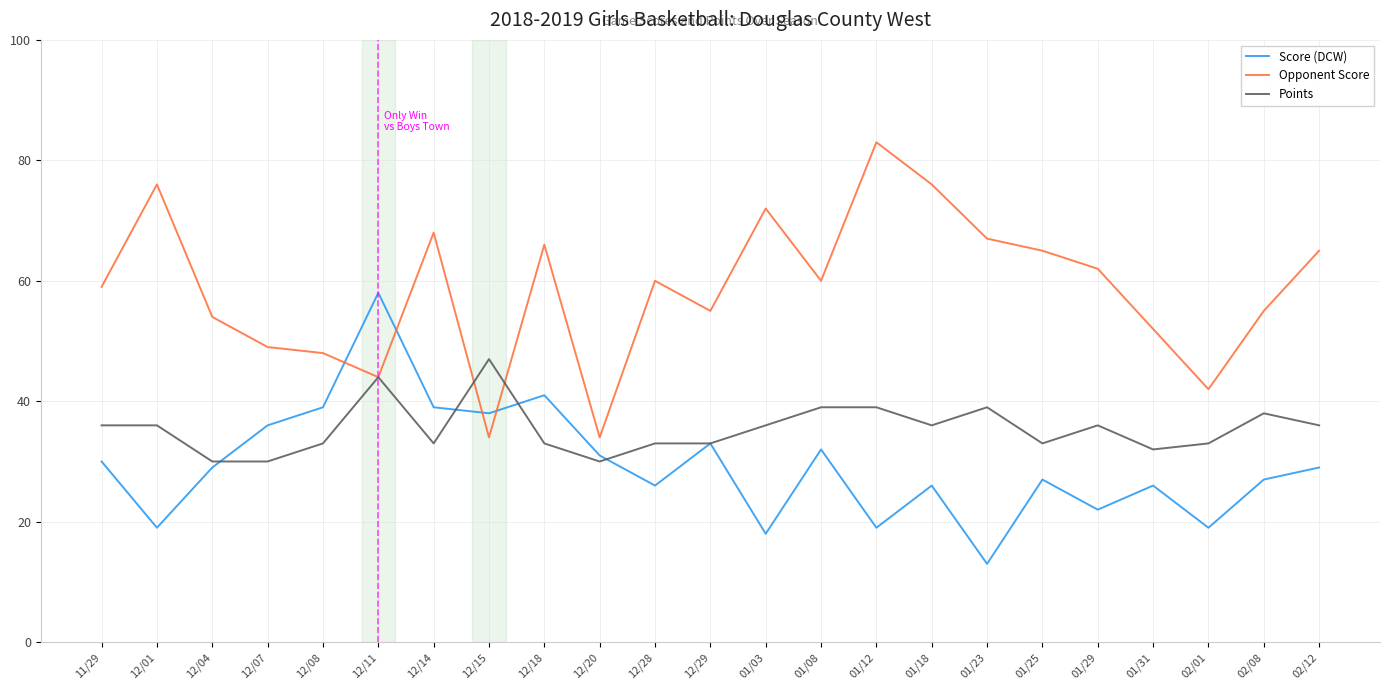

Which series changed the most between 12/28 and 02/01?

Opponent Score